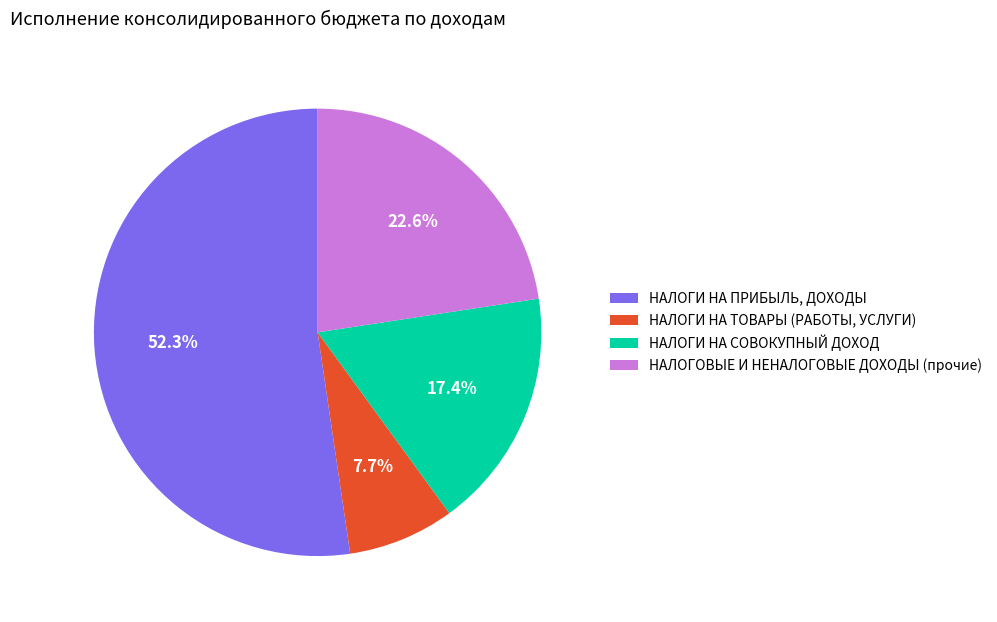

To the nearest percent, what percentage of the pie is НАЛОГИ НА ПРИБЫЛЬ, ДОХОДЫ?

52%